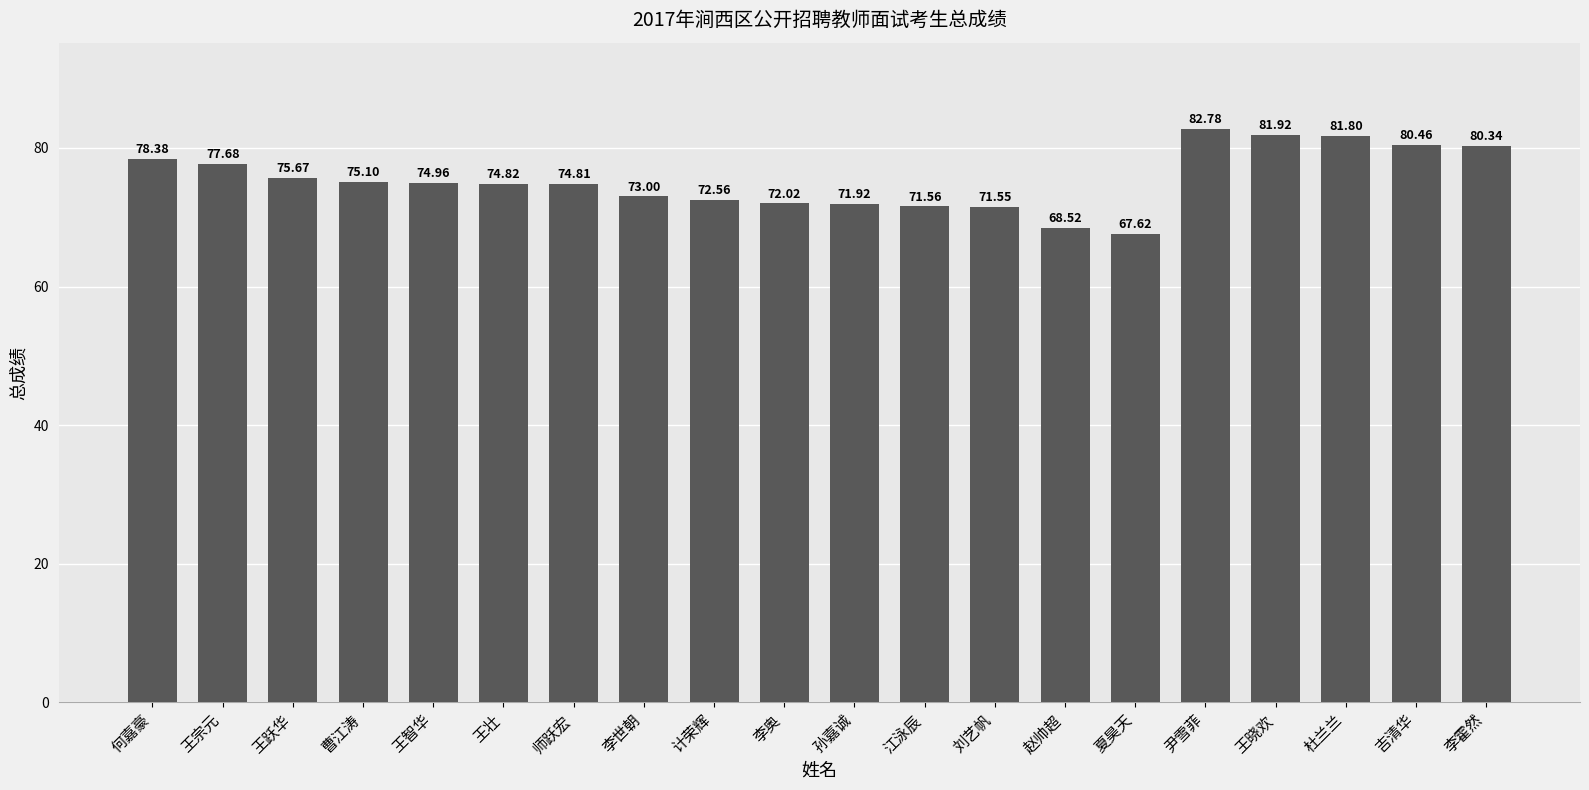

Rank the categories by value from highest to lowest.

尹雪菲, 王晓欢, 杜兰兰, 吉清华, 李霍然, 何嘉豪, 王宗元, 王跃华, 曹江涛, 王智华, 王壮, 师跃宏, 李世朝, 计荣辉, 李奥, 孙嘉诚, 江泳辰, 刘艺帆, 赵帅超, 夏昊天